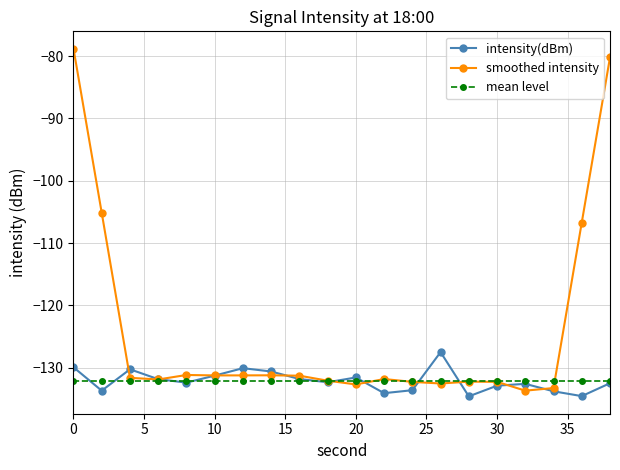

Which series has the largest total across all categories?

smoothed intensity